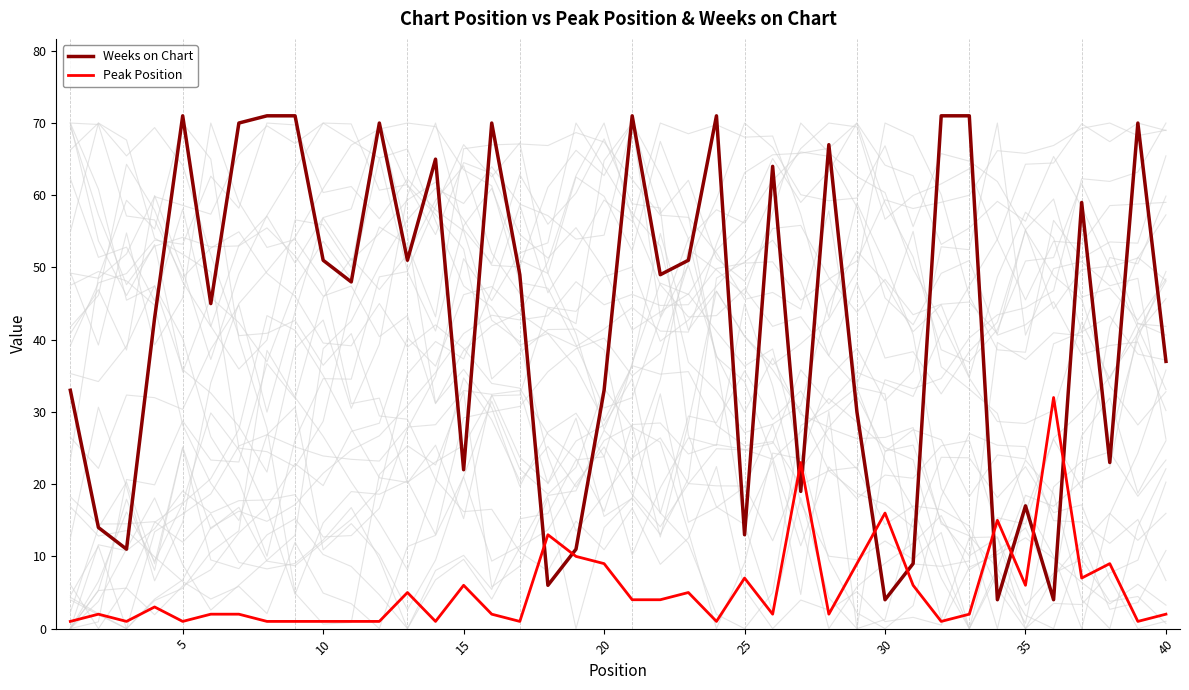

True or false: Weeks on Chart and Peak Position cross at least once.

True